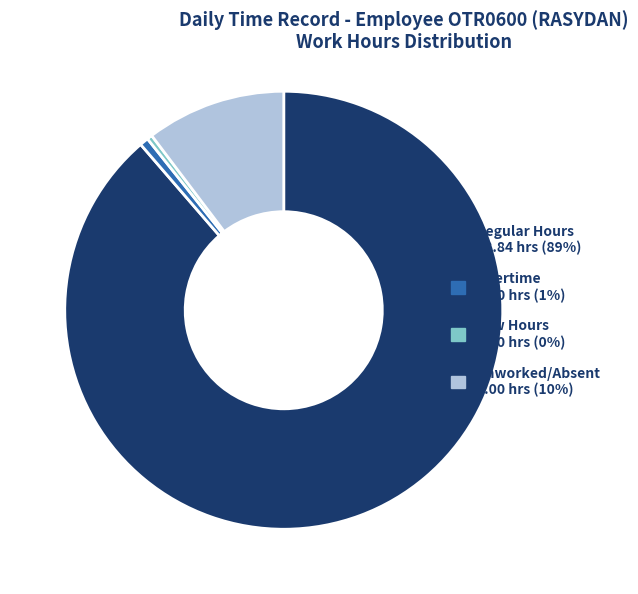

Count the number of slices in the pie.

4